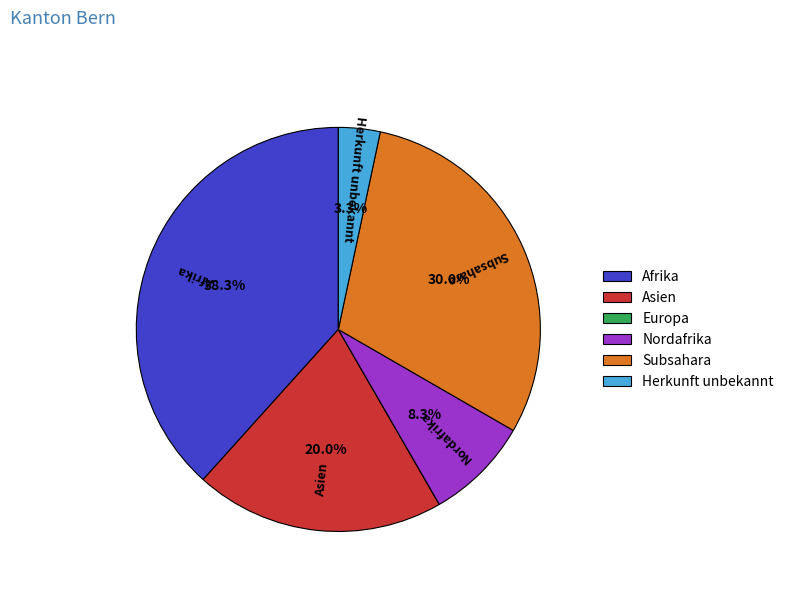

Which category has the biggest portion of the pie?

Afrika